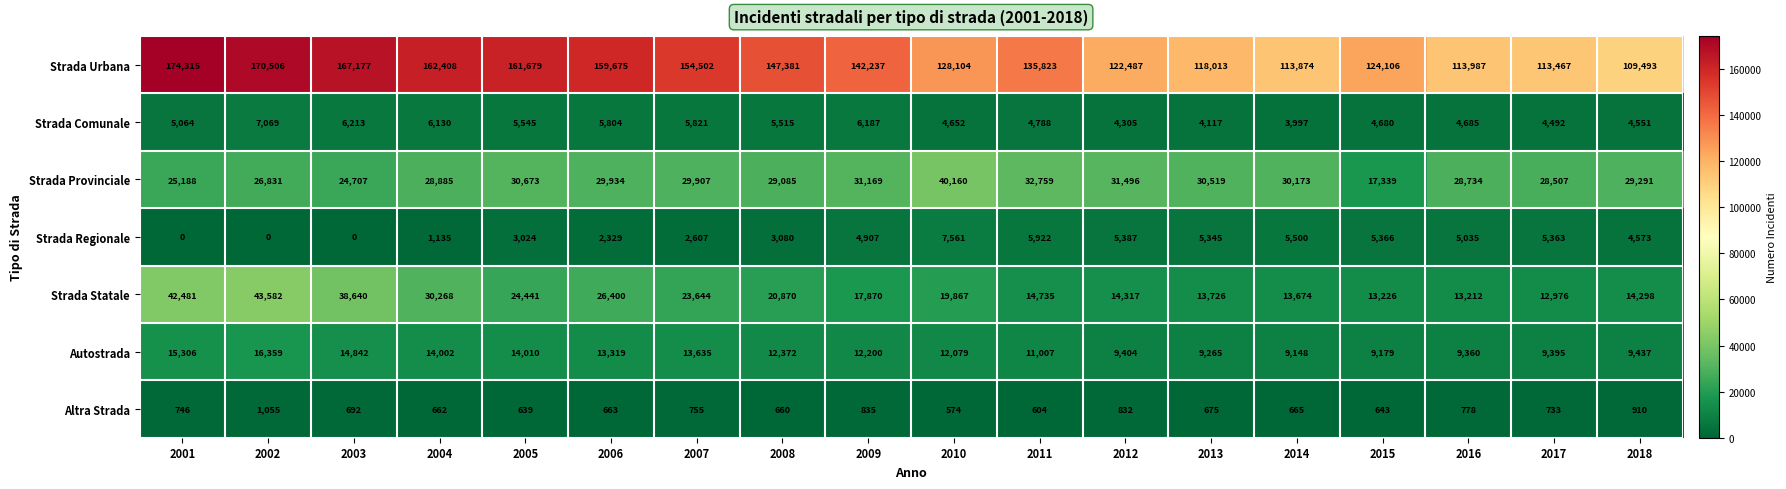

What is the difference between the Strada Provinciale values at 2002 and 2009?

4338